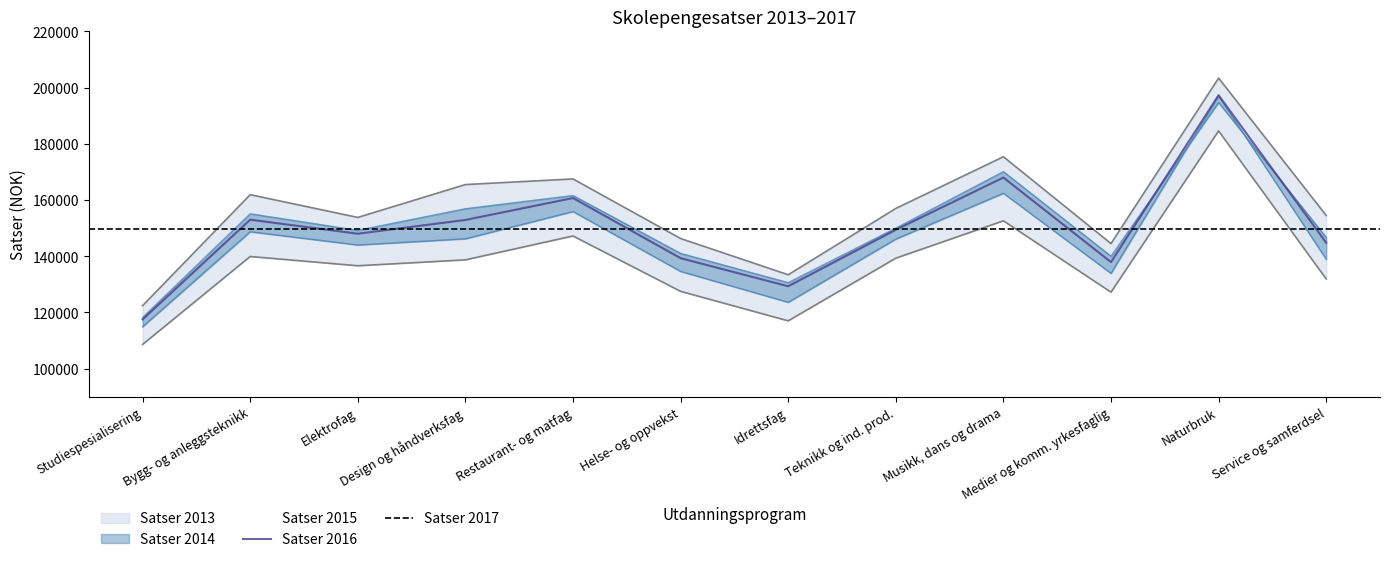

What is the minimum value shown in the chart?

108600